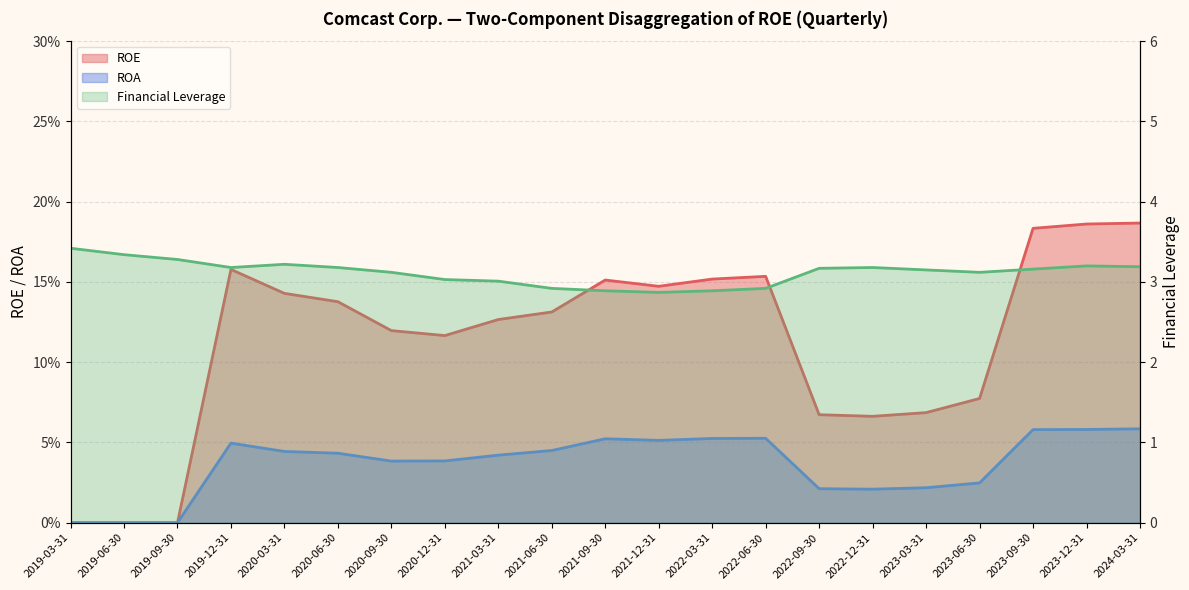

What is the difference between the Financial Leverage values at 2019-03-31 and 2021-06-30?

0.5